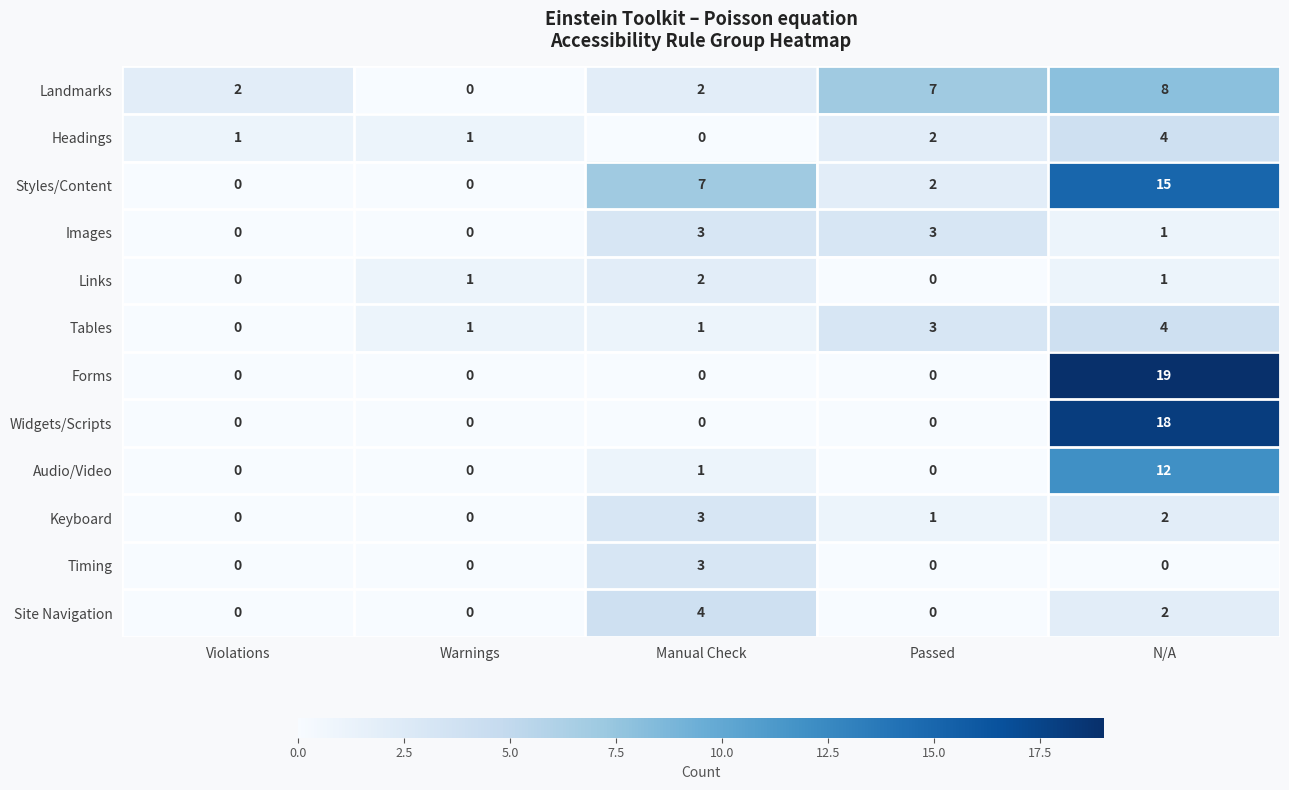

The Styles/Content series shows 0 at Violations. True or false?

True